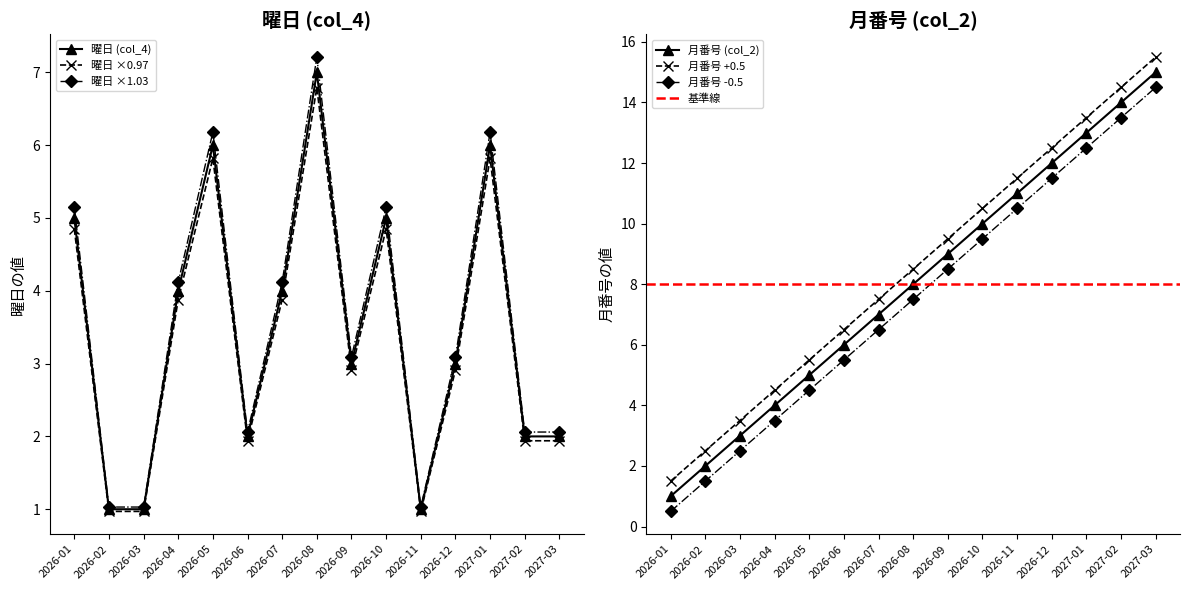

What position from the right is 2026-01?

15